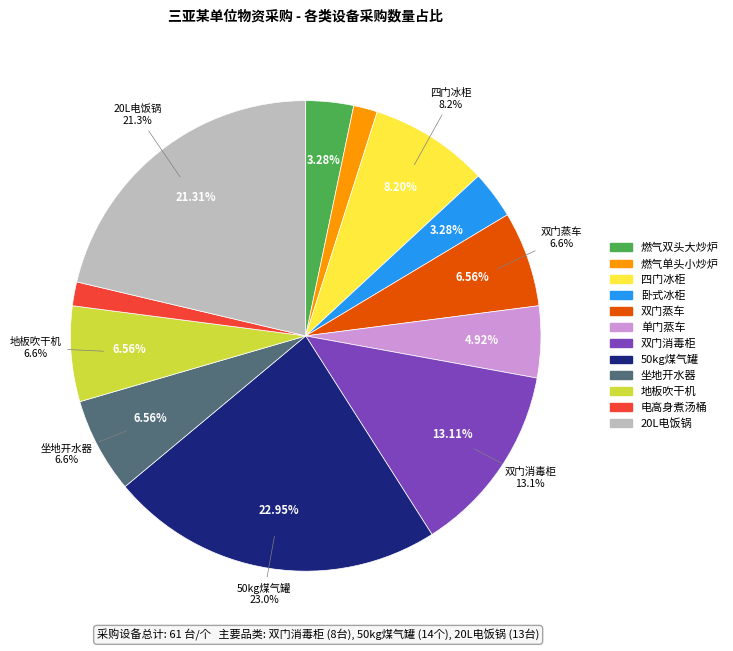

Count the number of slices in the pie.

12